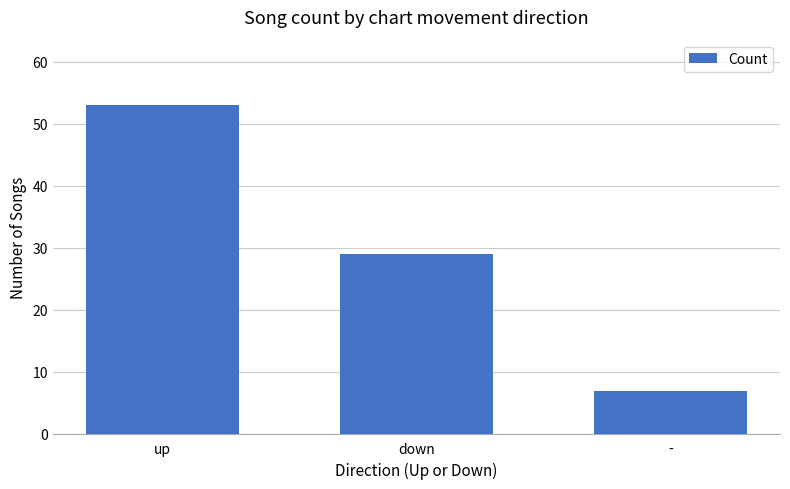

What is the sum of the values at - and up?

60